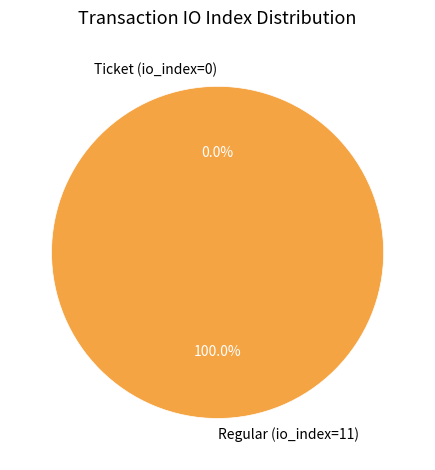

What is the total percentage of Regular (io_index=11) and Ticket (io_index=0)?

100.0%